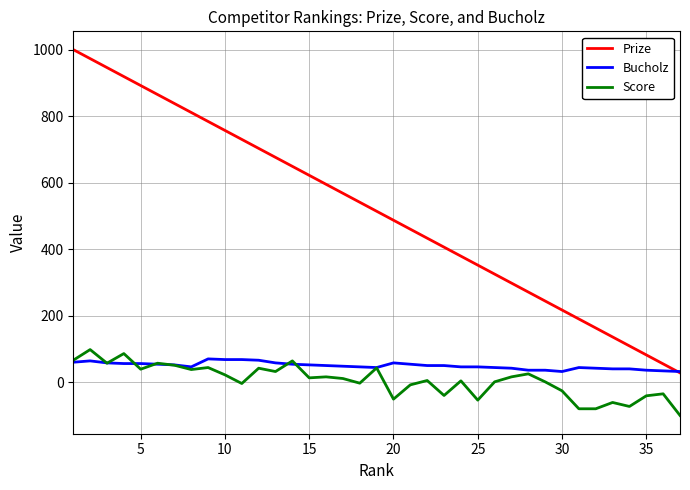

Which series has the widest spread of values?

Prize